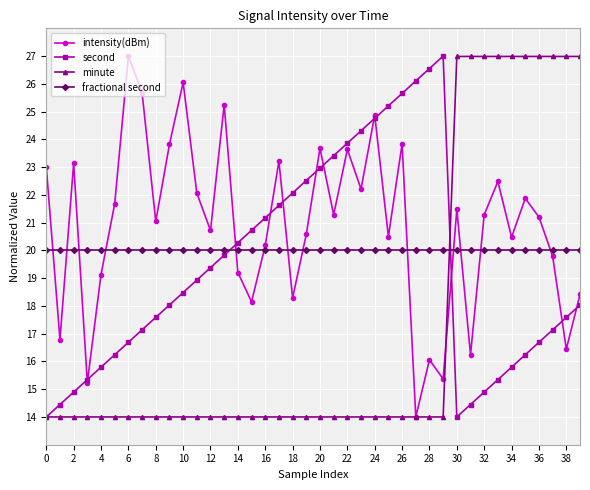

True or false: minute and second cross at least once.

True